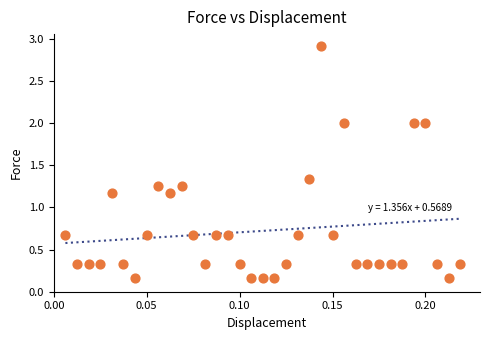

What is the range of Y values (max minus min)?

2.8